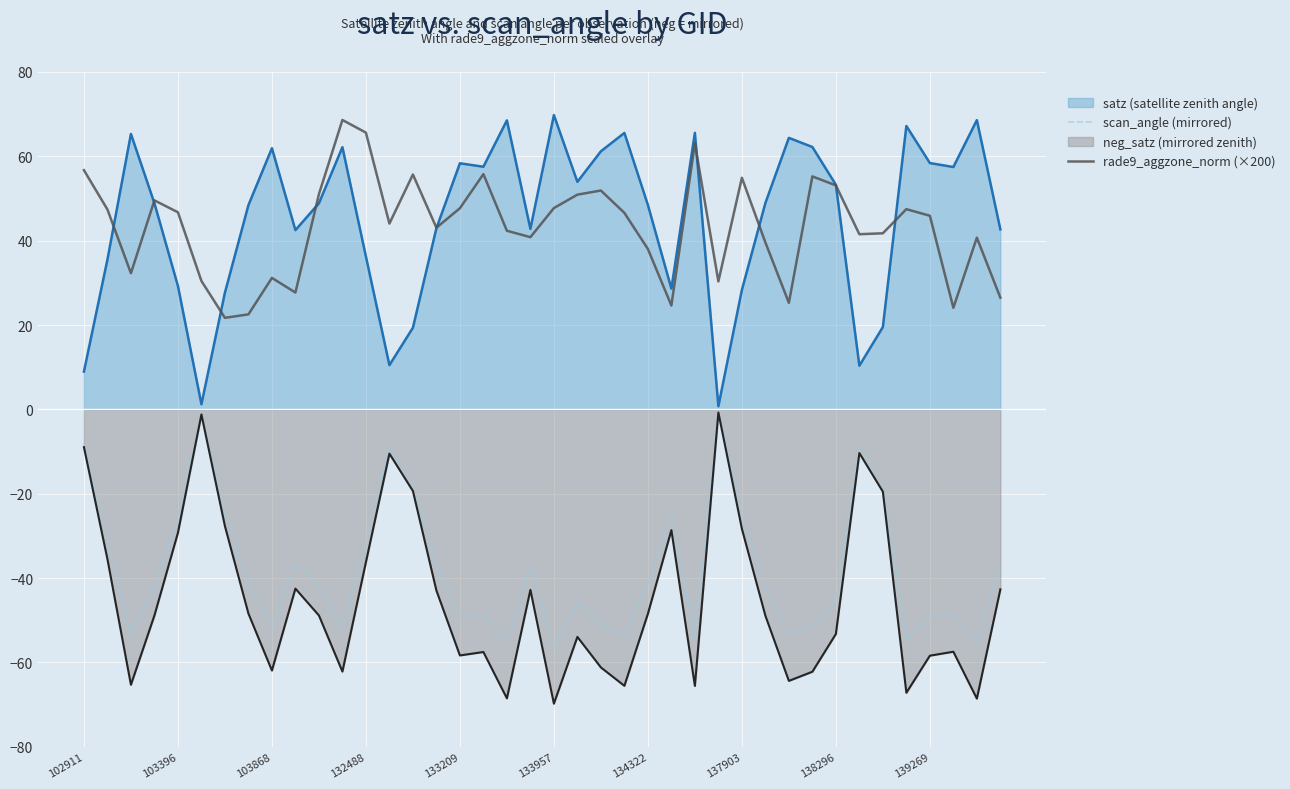

What is the greatest value displayed?

69.8